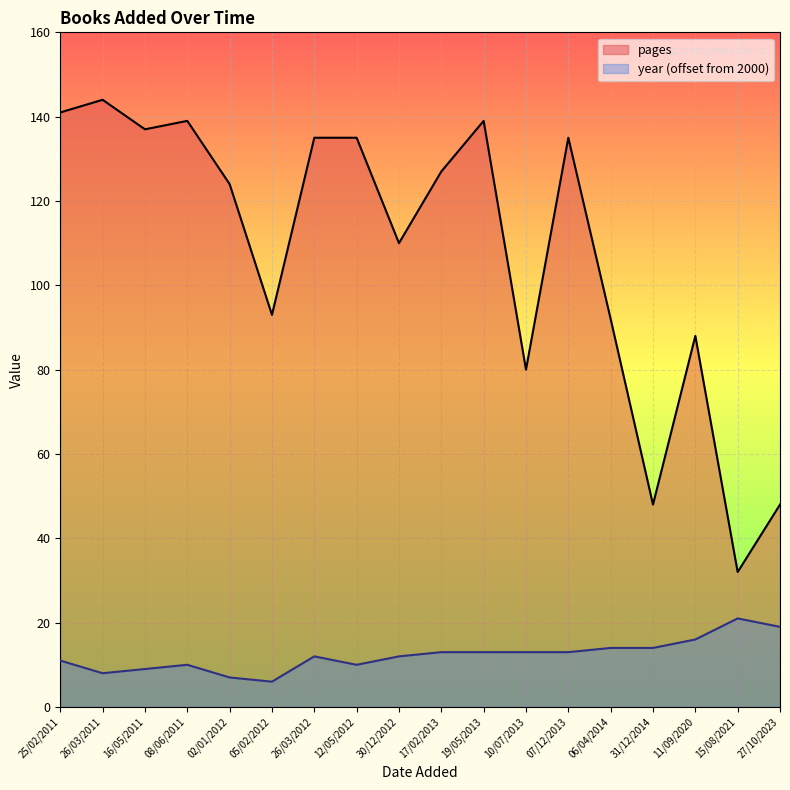

Between 02/01/2012 and 11/09/2020, which is larger?

02/01/2012